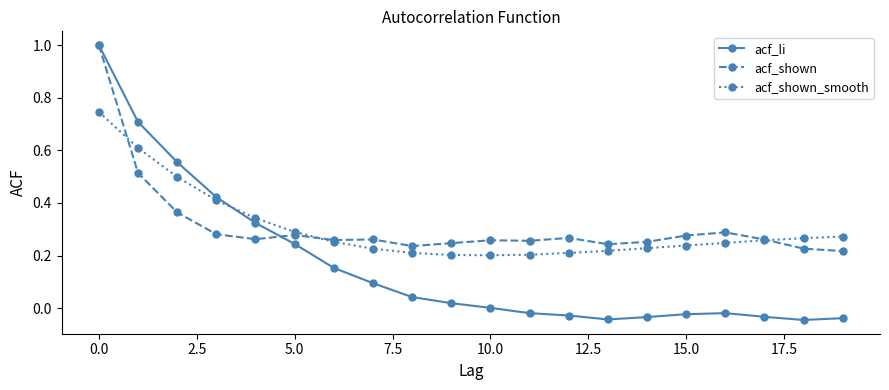

True or false: acf_li has more than 0 interior local peaks.

True